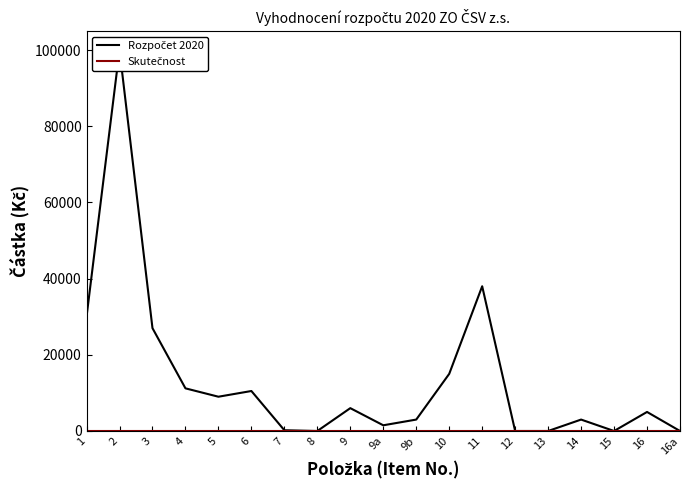

True or false: Skutečnost has more than 2 points higher than both neighbors.

False